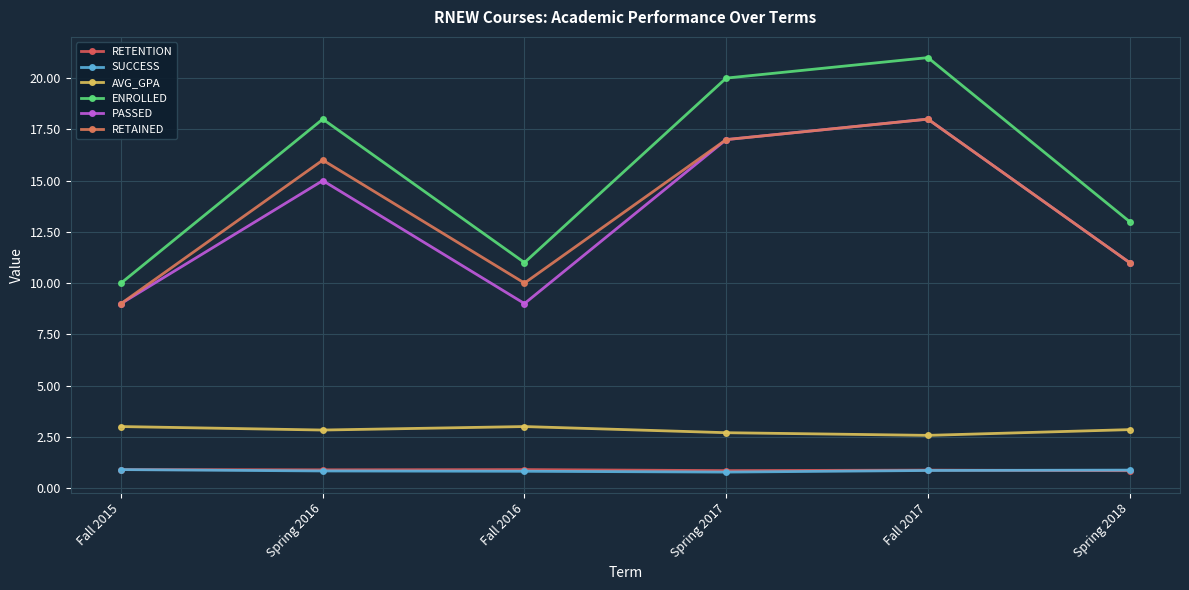

In ENROLLED, how many points are higher than both neighbors (excluding endpoints)?

2